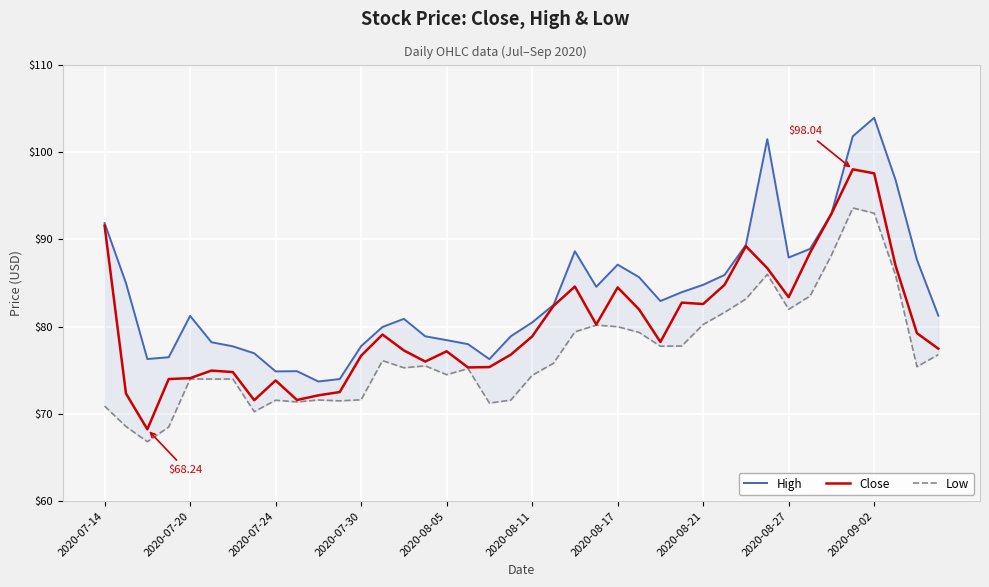

Which series has the largest range (max minus min)?

High